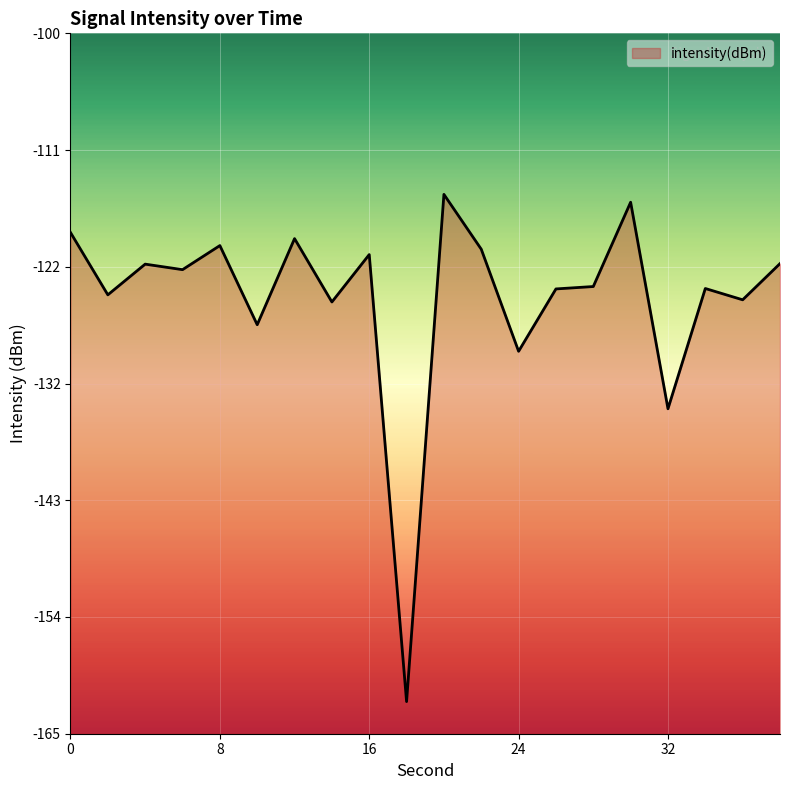

True or false: the data has more than 0 interior local peaks.

True